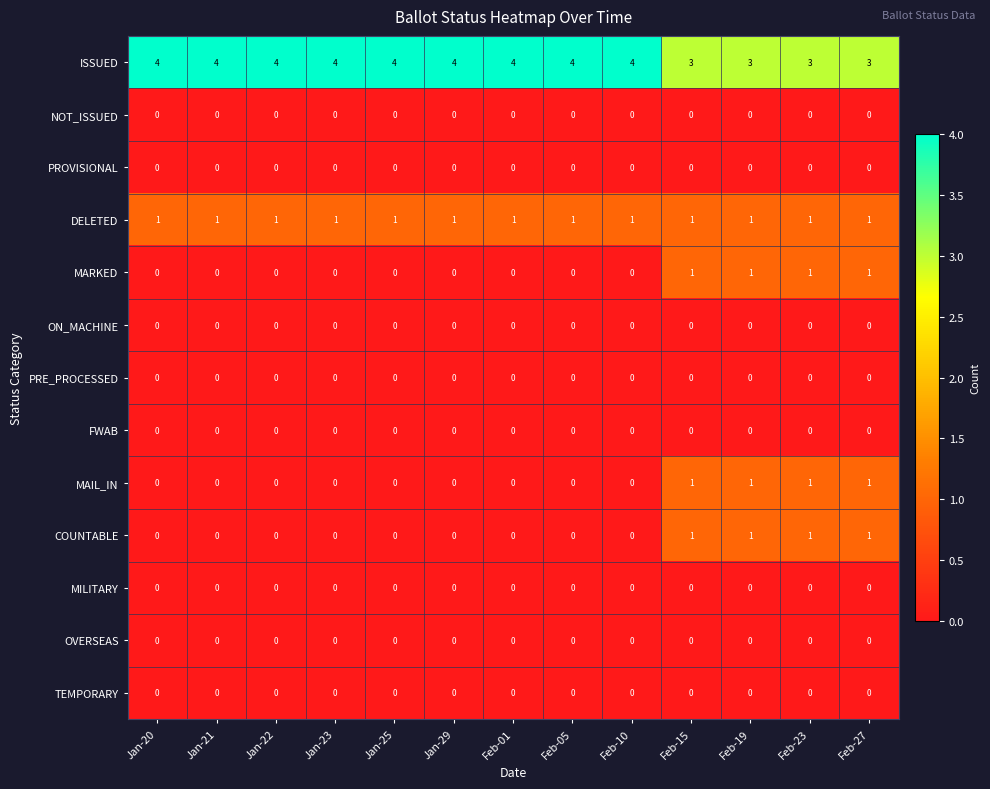

Is it true that FWAB equals 0 at Jan-23?

True